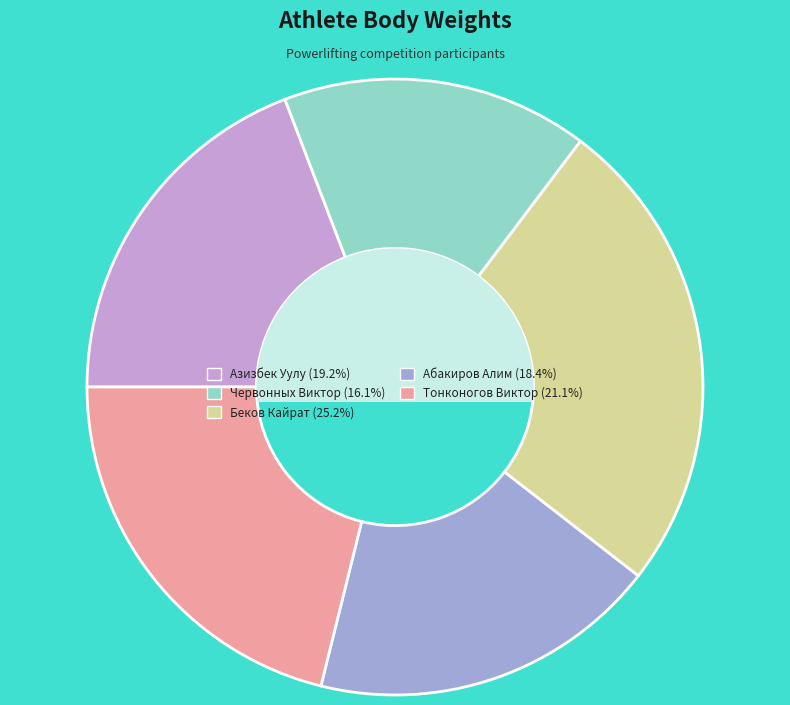

How many segments does this pie chart have?

5